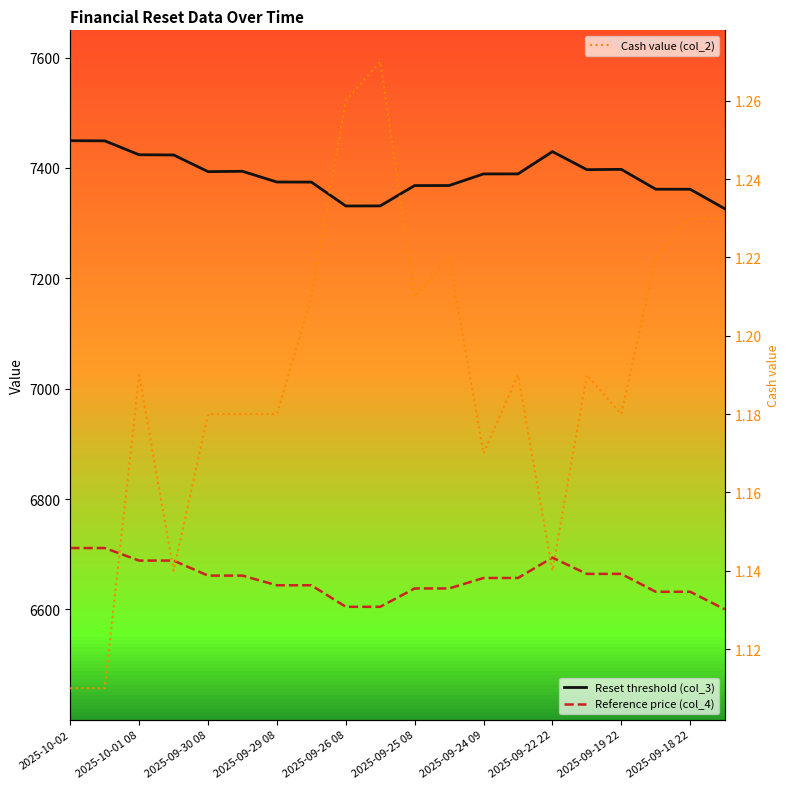

What is the difference between the second highest and second lowest values in the Cash value (col_2) series?

0.1